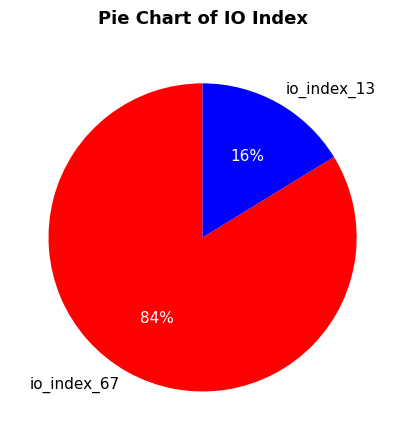

The io_index_67 slice represents 84% of the pie. True or false?

True